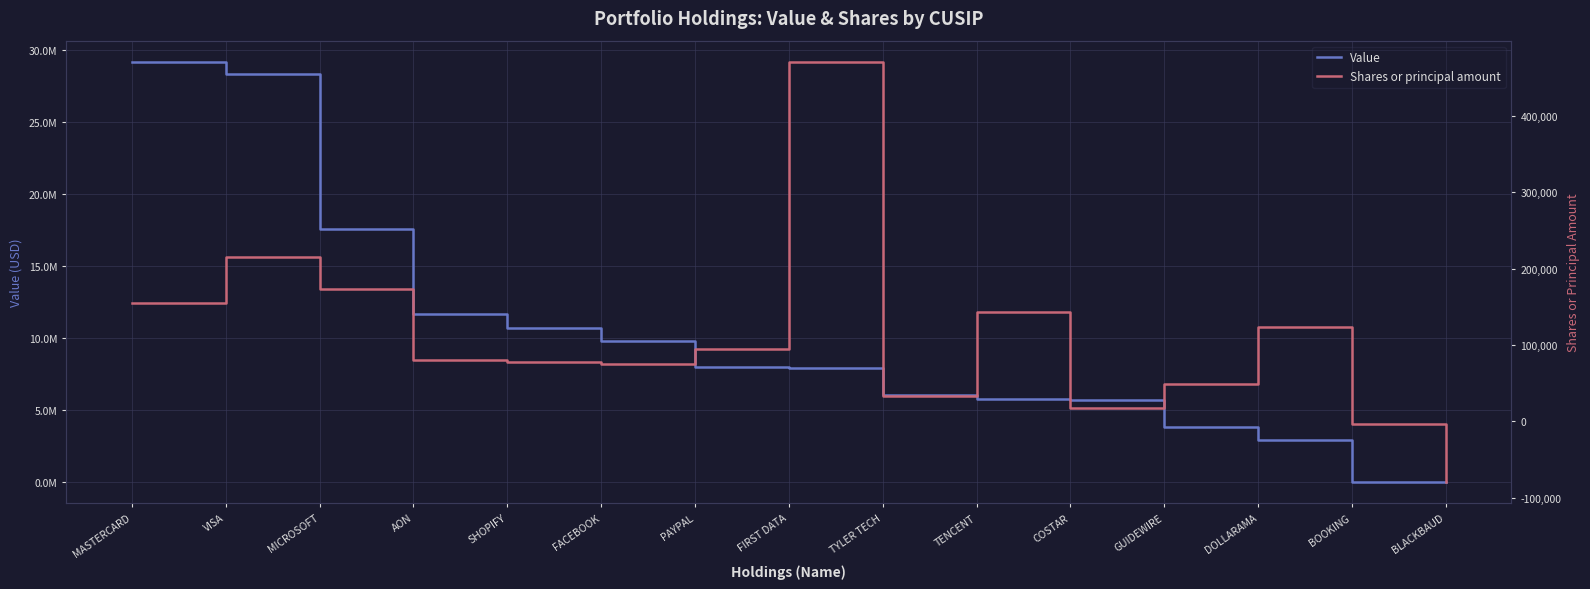

True or false: Value and Shares or principal amount cross at least once.

False